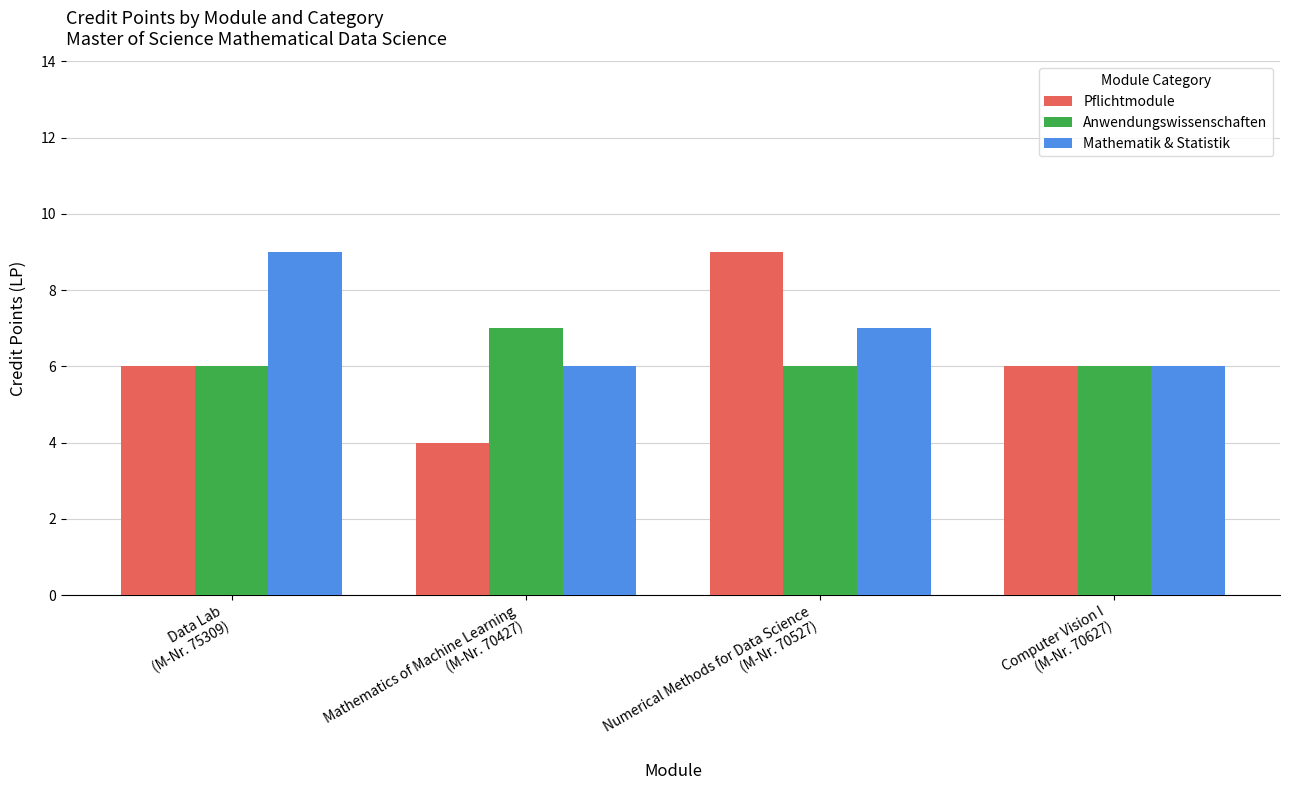

What is the value of the Anwendungswissenschaften bar at the 4th from the left?

6